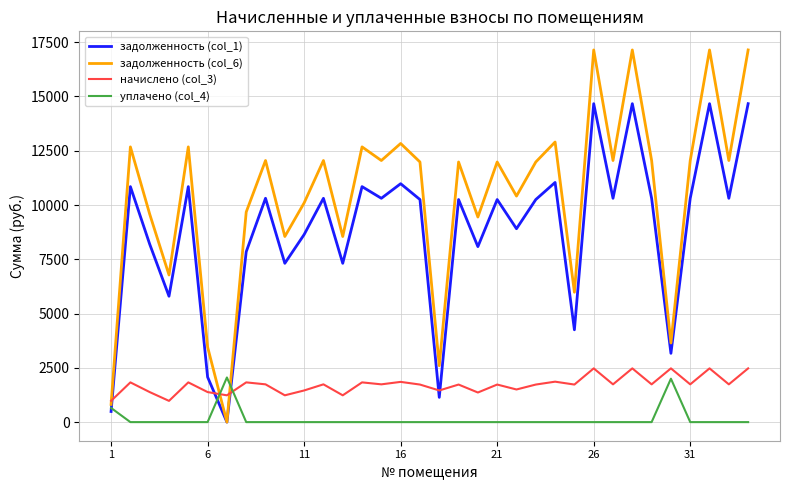

True or false: начислено (col_3) and задолженность (col_1) cross at least once.

True